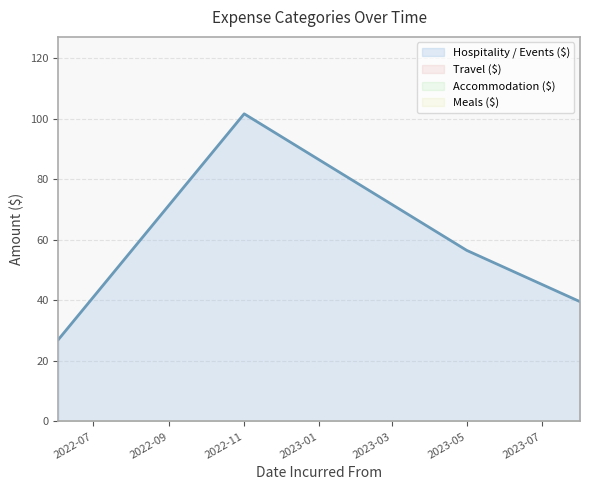

What is the difference between the Hospitality / Events ($) values at 2023-08-01 and 2022-11-01?

62.0